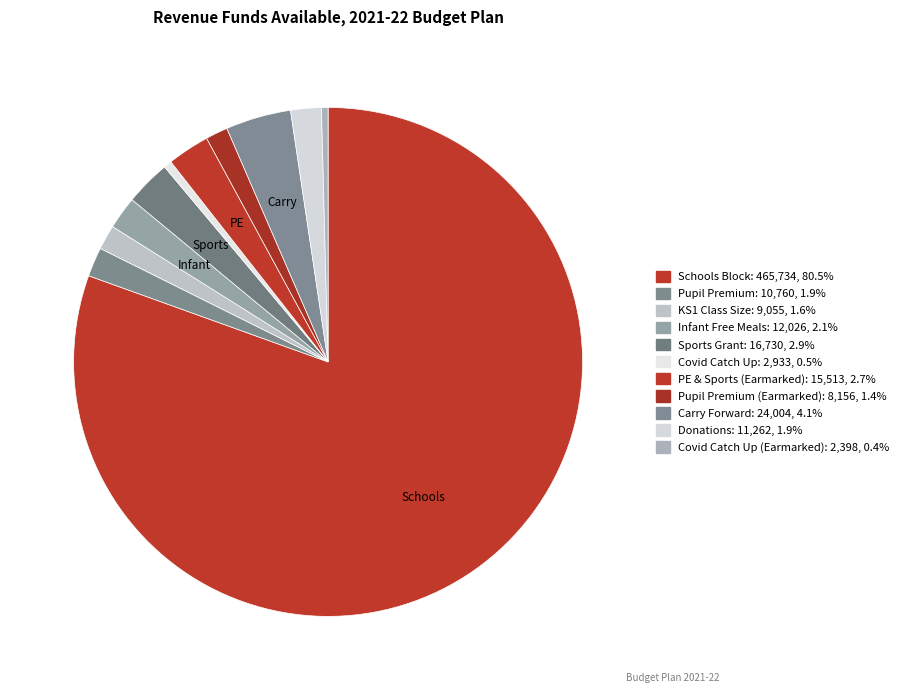

How many segments does this pie chart have?

11